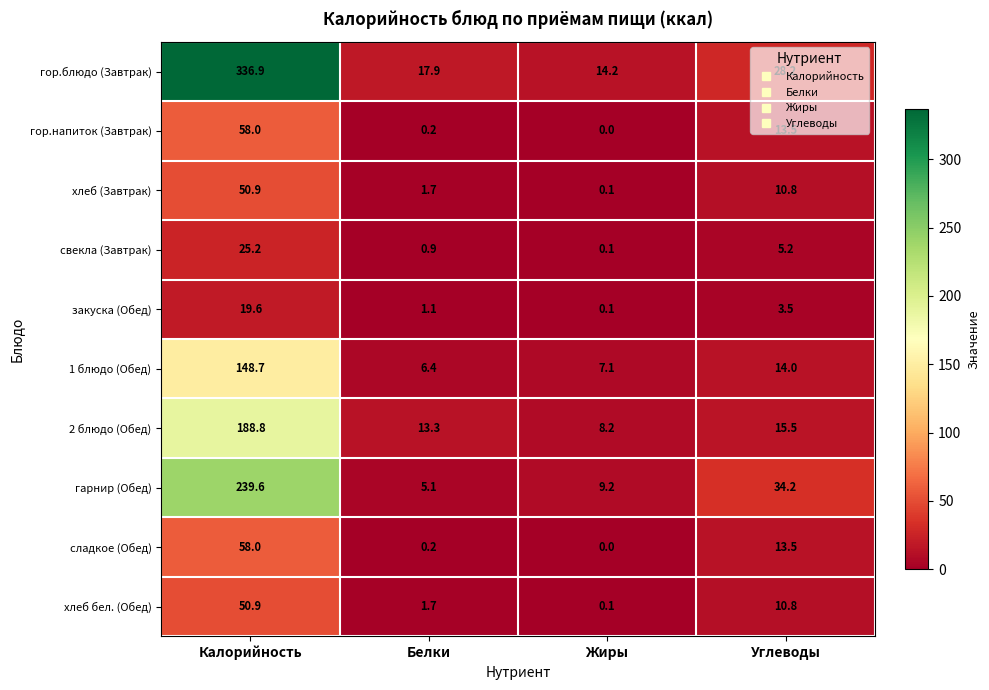

List the labels in order of гарнир (Обед) value, smallest first.

Белки, Жиры, Углеводы, Калорийность